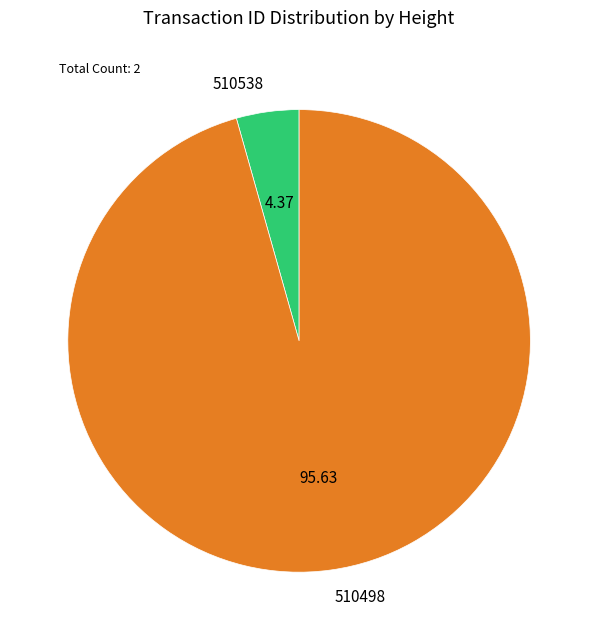

Combined, do 510498 and 510538 account for over 50%?

Yes